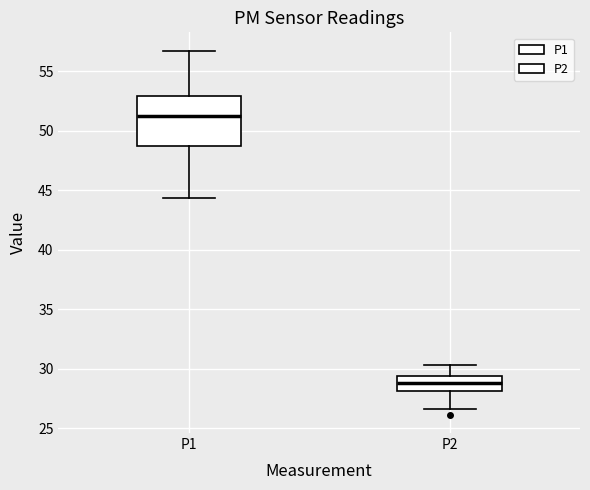

Which box has the highest median line?

P1